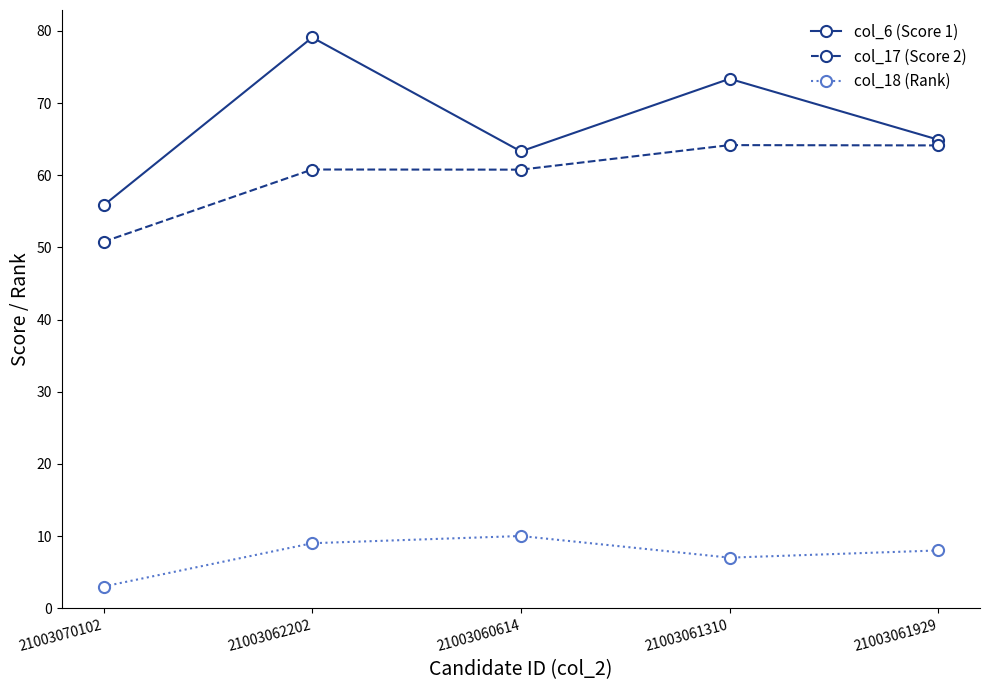

What is the difference between the highest and lowest values at 21003061929?

56.9